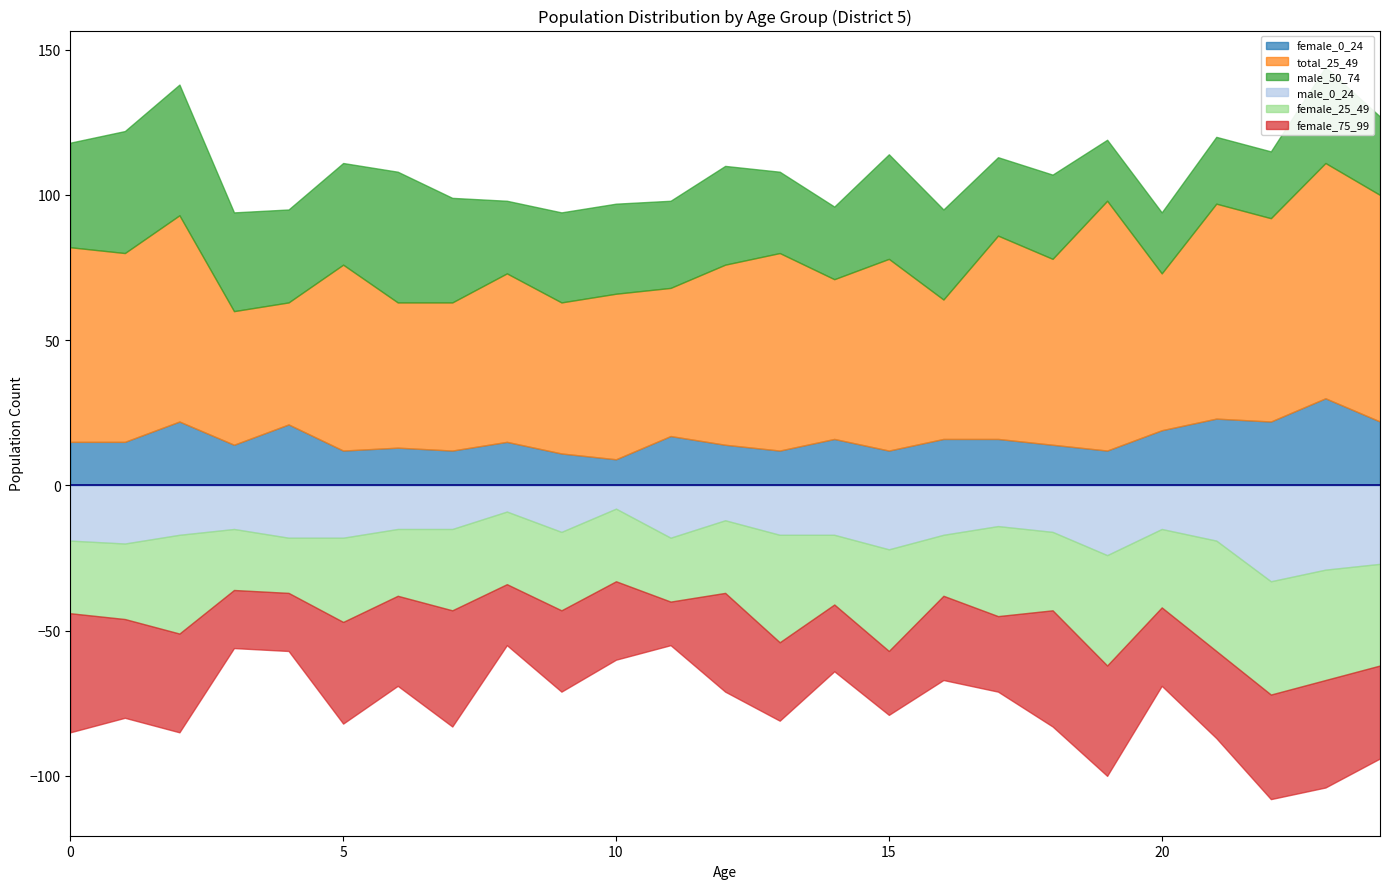

What is the difference between the maximum and minimum values in the male_50_74 series?

24